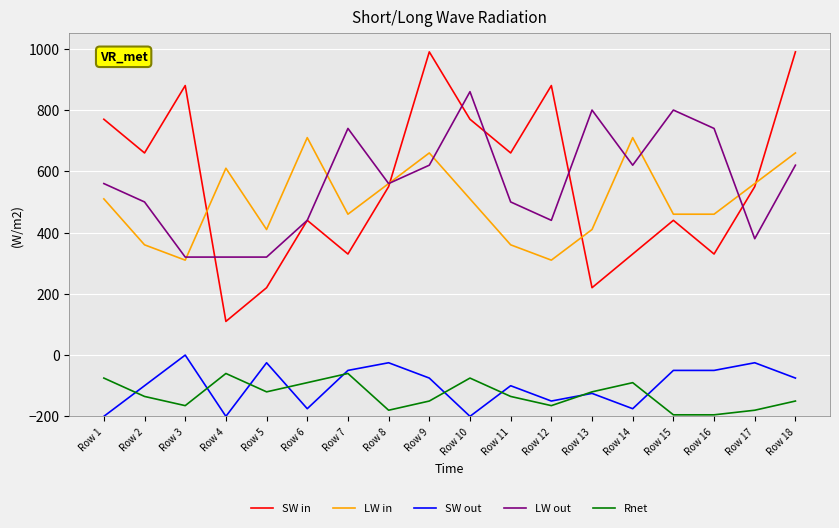

Is this an area chart (filled region under the line)?

No